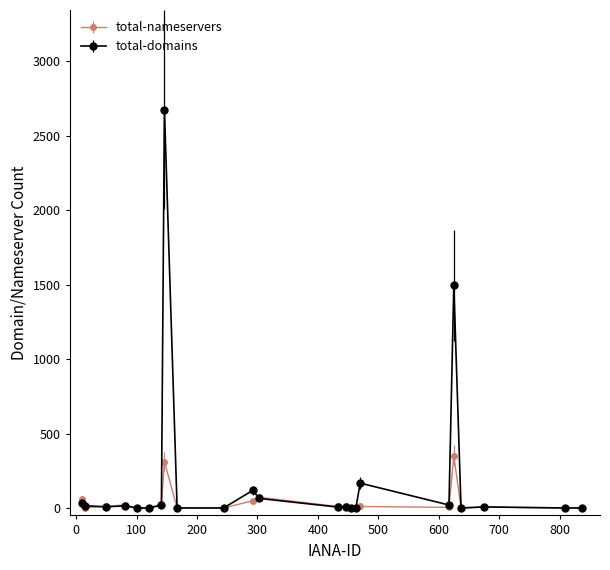

Which series has the largest range (max minus min)?

total-domains